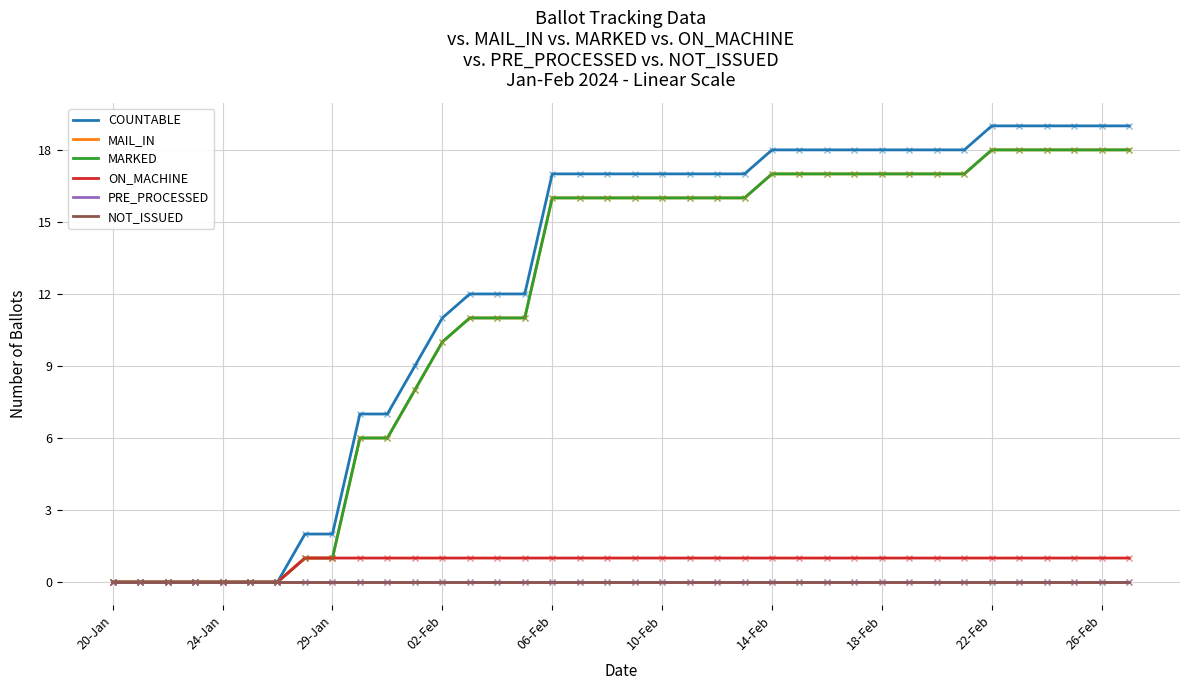

True or false: NOT_ISSUED has more than 2 points higher than both neighbors.

False